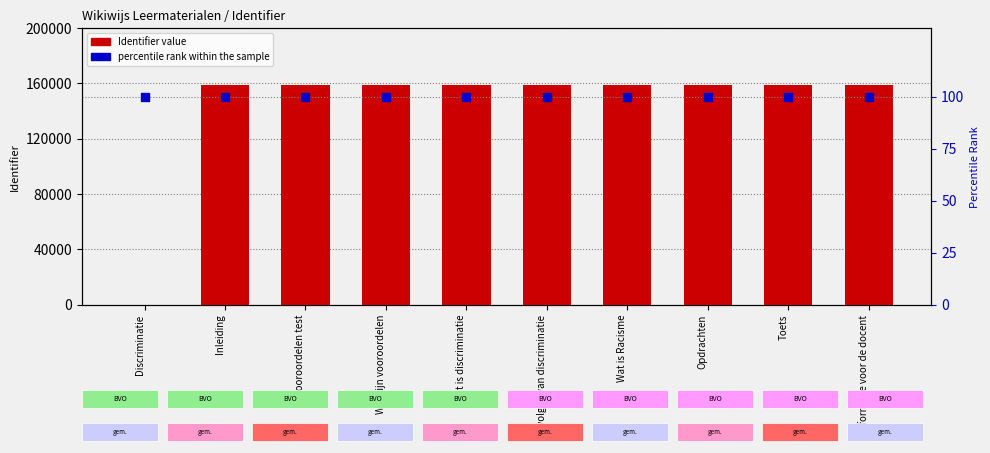

Which series has the largest Y range (max minus min)?

Identifier